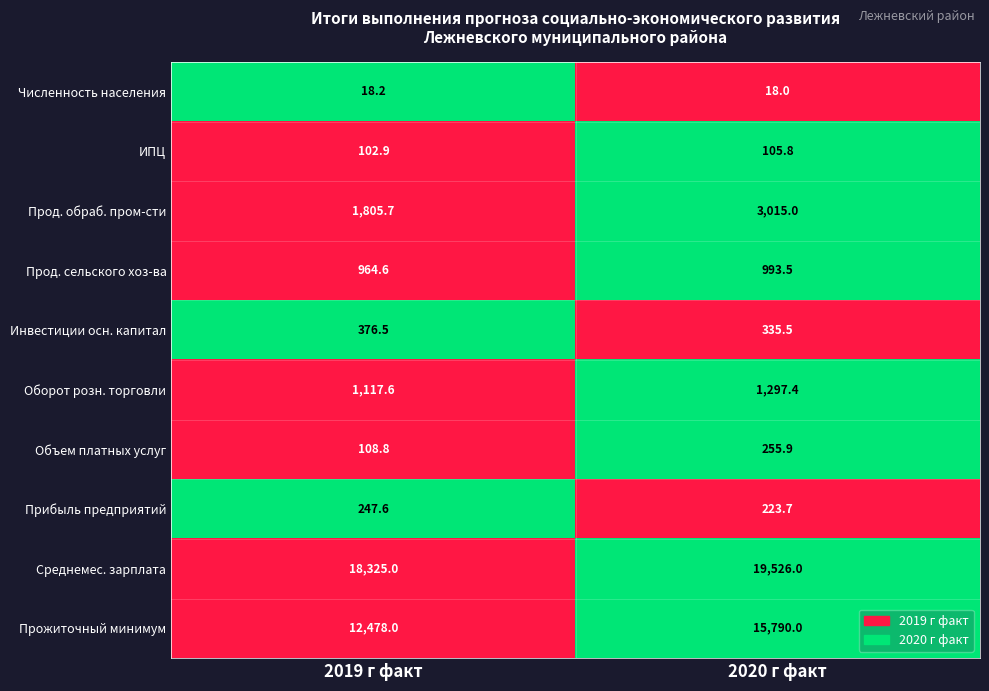

How many data points does each series have?

2